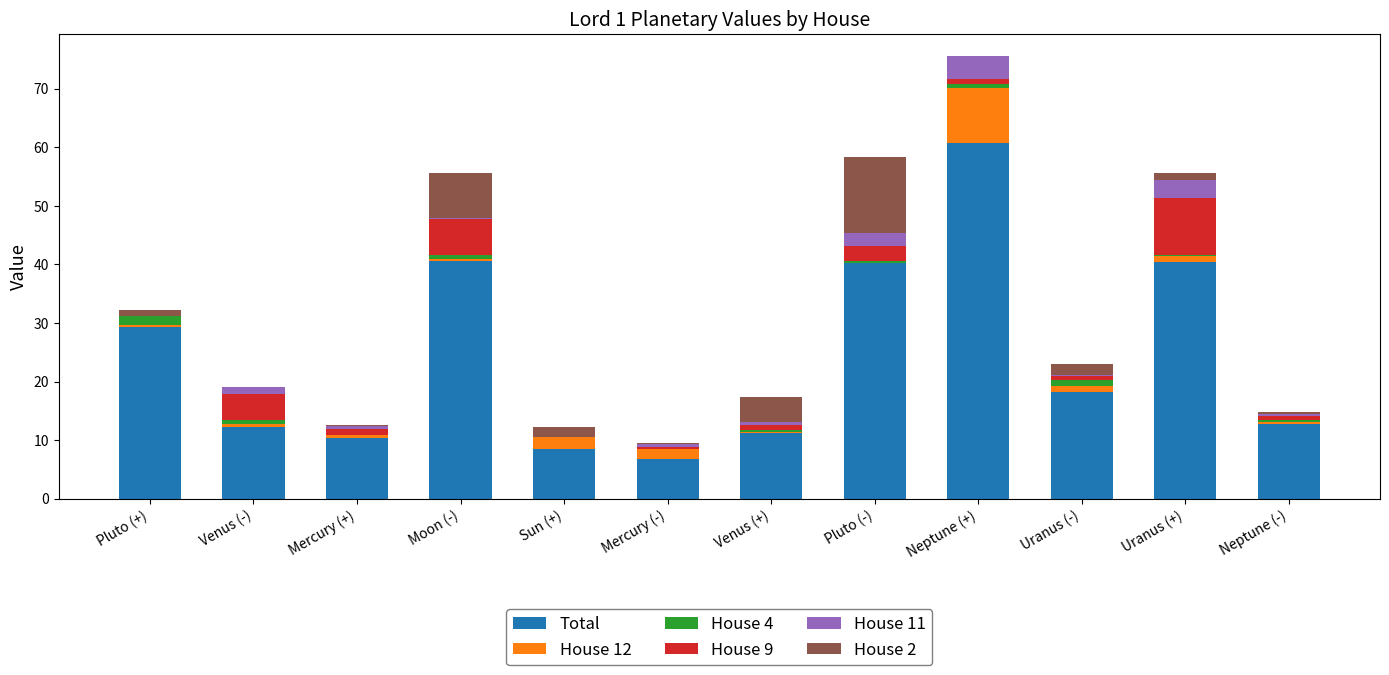

What is the total value across all series at Uranus (-)?

23.0